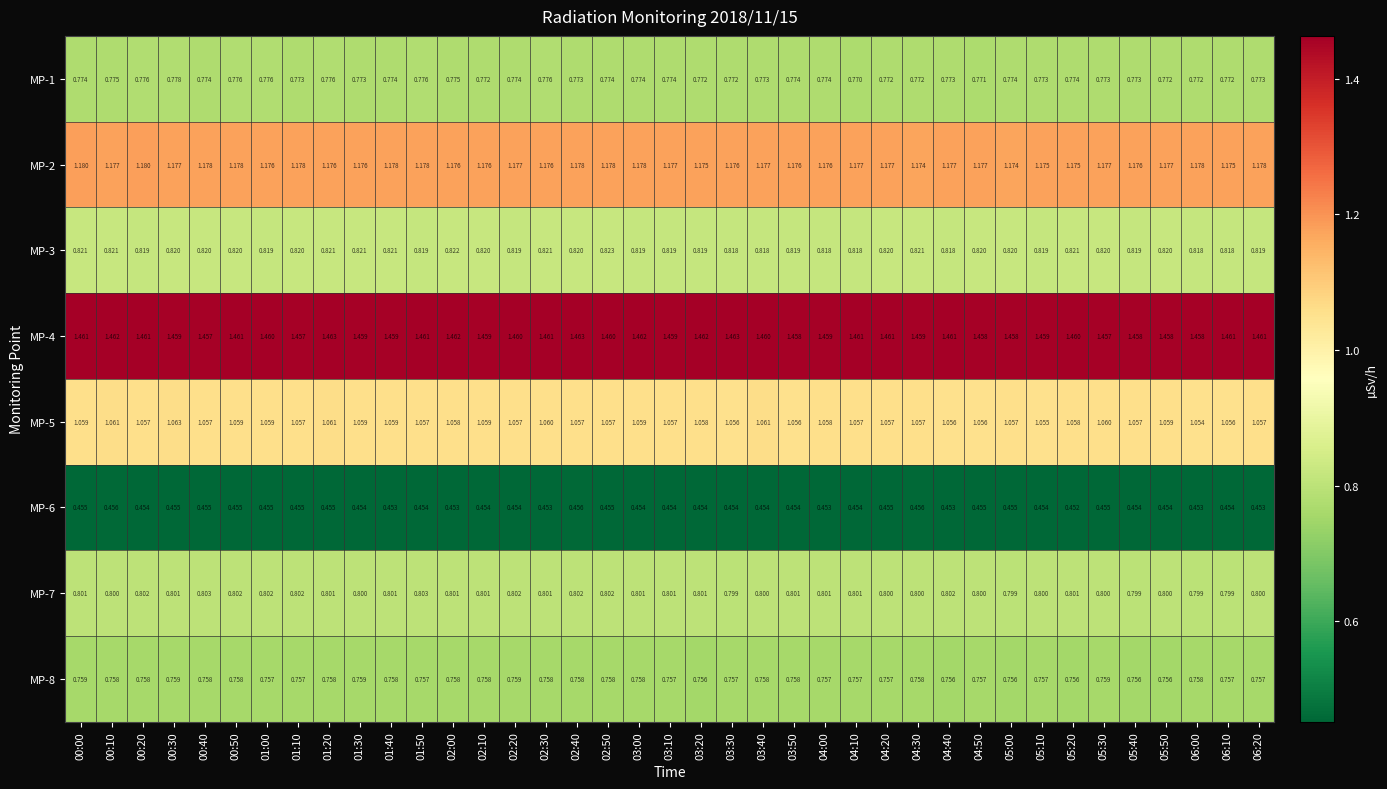

Which series has the widest spread of values?

MP-5